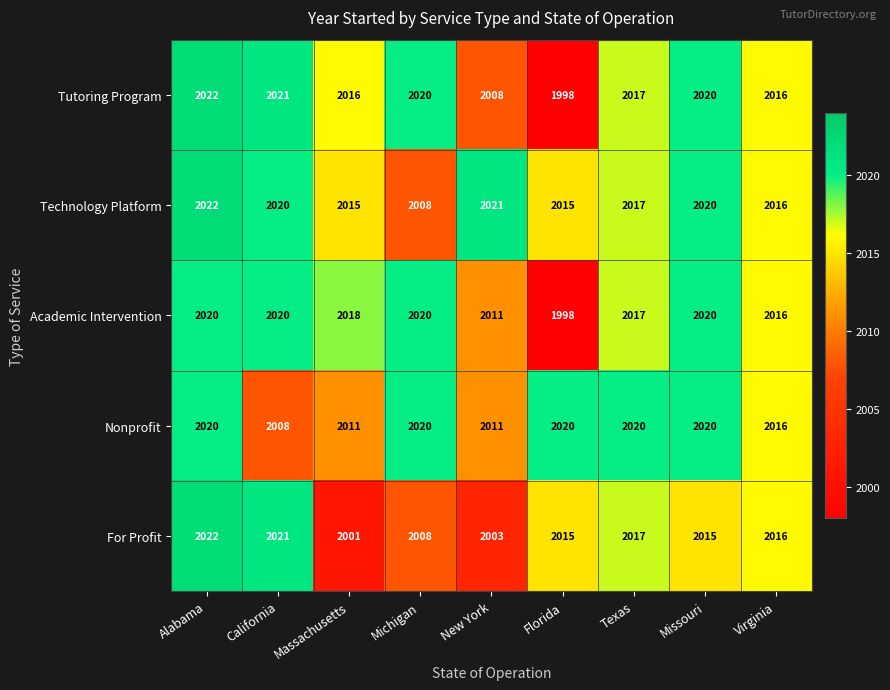

At Massachusetts, list the series in order from largest to smallest.

Academic Intervention, Tutoring Program, Technology Platform, Nonprofit, For Profit